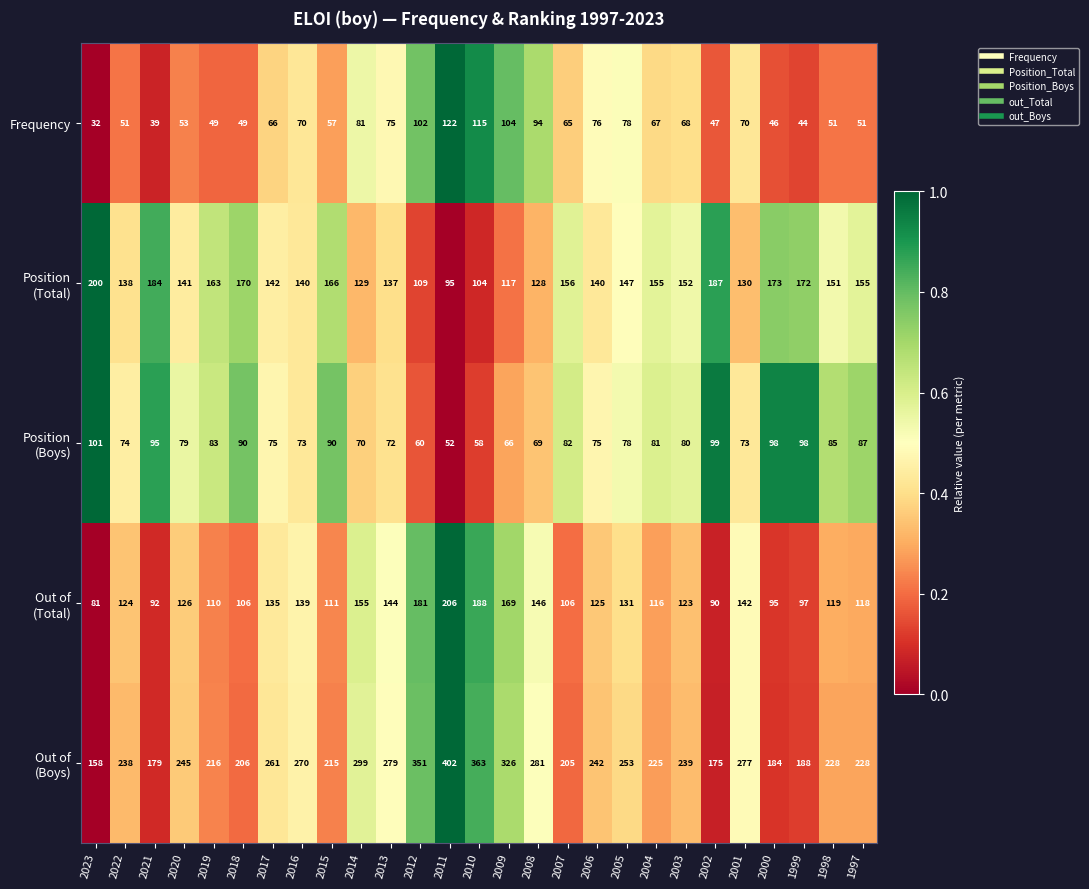

Which label corresponds to the smallest value in the chart?

2023